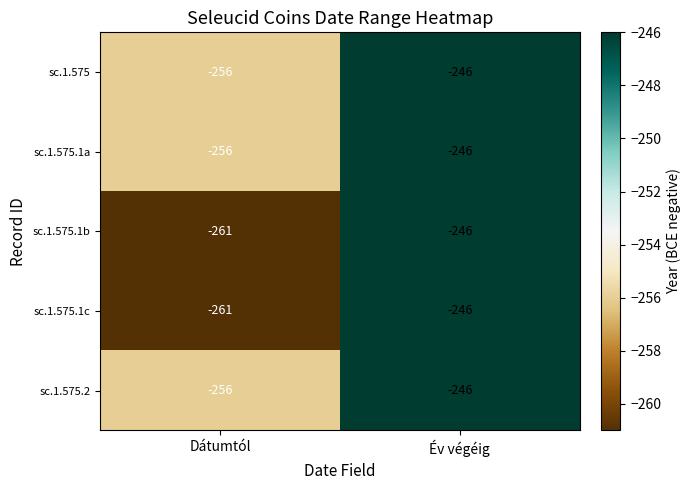

Reading left to right, list all the values displayed in this chart.

sc.1.575: -256	-246
sc.1.575.1a: -256	-246
sc.1.575.1b: -261	-246
sc.1.575.1c: -261	-246
sc.1.575.2: -256	-246